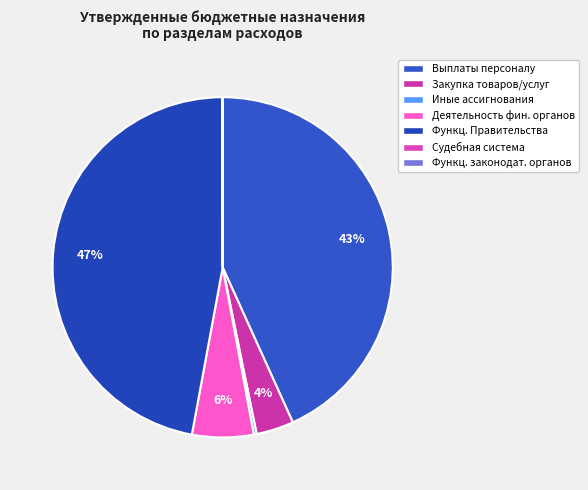

Rank the categories by value from highest to lowest.

Функционирование Правительства, Расходы на выплаты персоналу, Обеспечение деятельности финансовых, Закупка товаров, работ и услуг, Иные бюджетные ассигнования, Функционирование законодательных, Судебная система